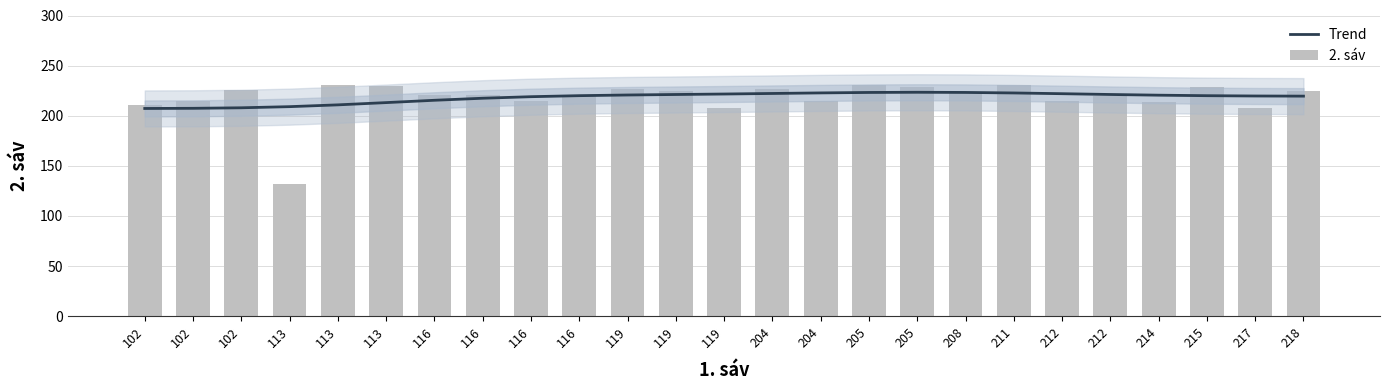

Which series changed the most between 113 and 212?

2. sáv